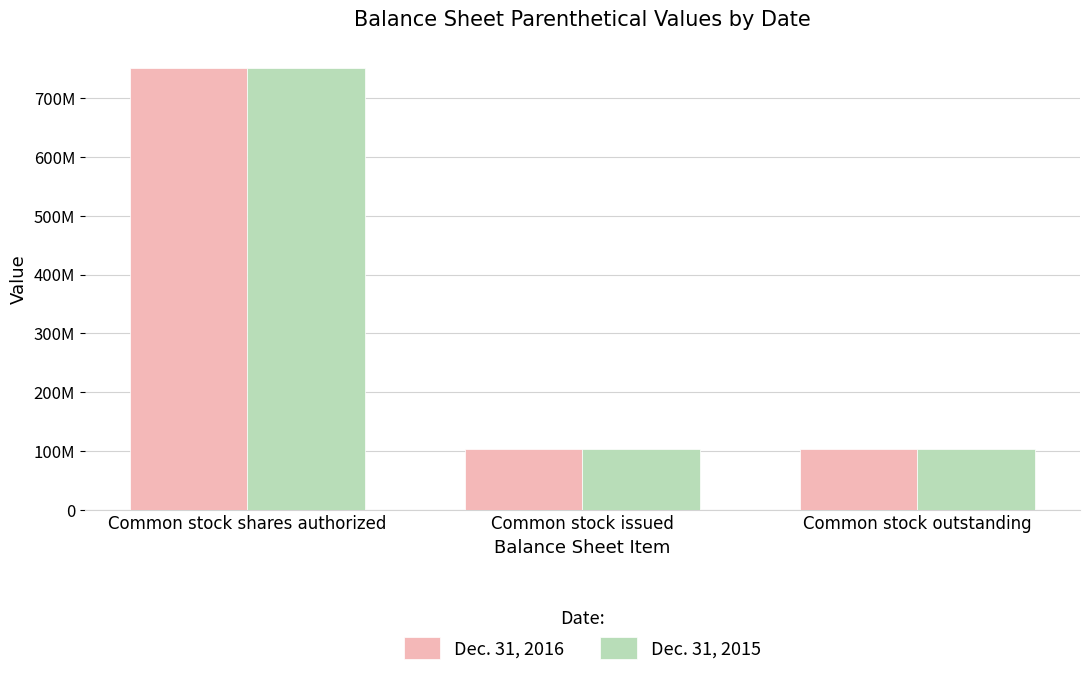

What are all the series names shown in the legend?

Dec. 31, 2016, Dec. 31, 2015